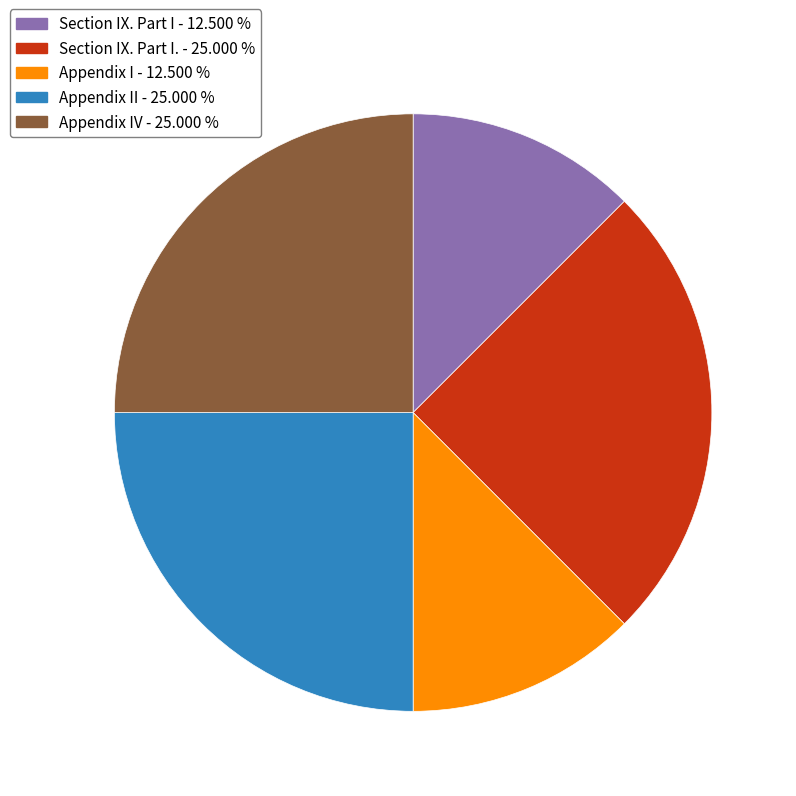

Is there any slice that represents more than half of the pie?

No